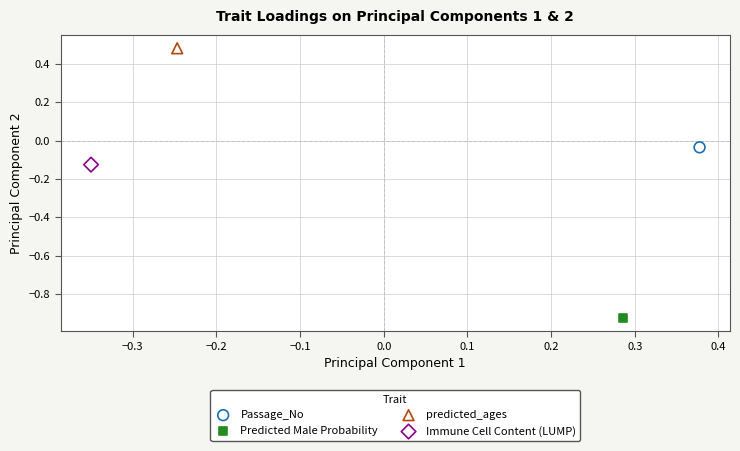

What are all the series names shown in the legend?

Passage_No, Predicted Male Probability, predicted_ages, Immune Cell Content (LUMP)